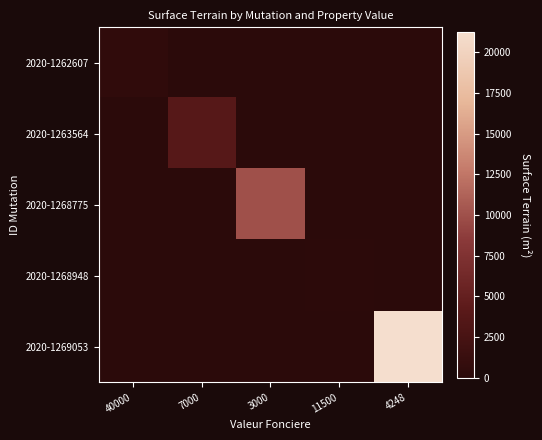

Reading left to right, extract all data points from this chart.

2020-1262607: 40000=570	7000=0	3000=0	11500=0	4248=0
2020-1263564: 40000=0	7000=3795	3000=0	11500=0	4248=0
2020-1268775: 40000=0	7000=0	3000=9960	11500=0	4248=0
2020-1268948: 40000=0	7000=0	3000=0	11500=207	4248=0
2020-1269053: 40000=0	7000=0	3000=0	11500=0	4248=21240